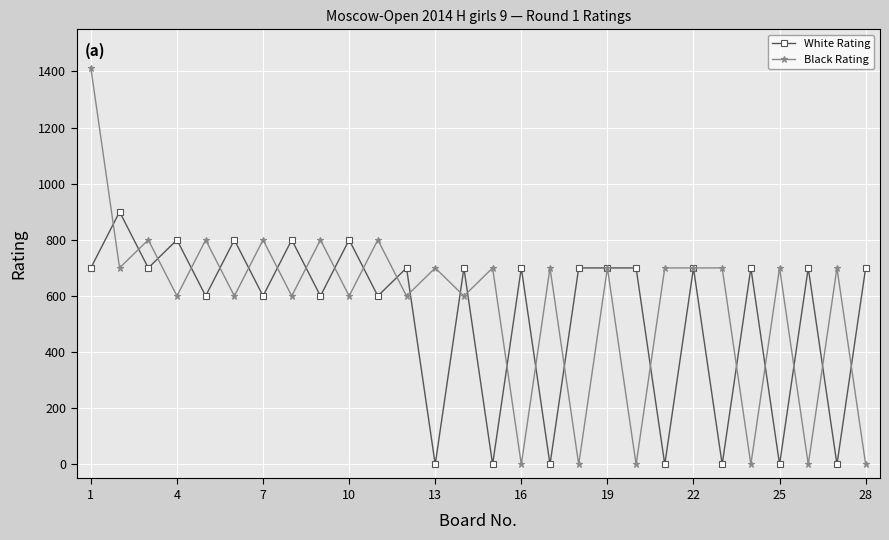

How many values in the Black Rating series are below 700?

12